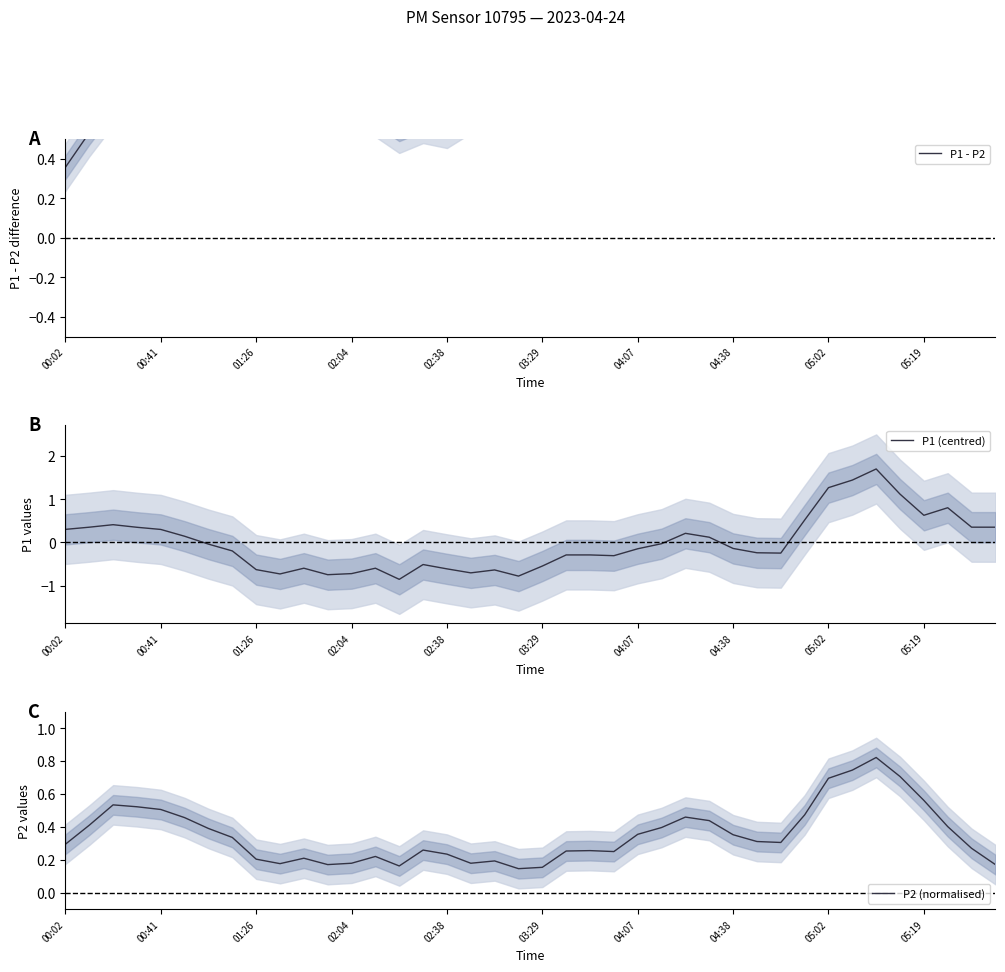

Between 16 and 14, which is larger?

16